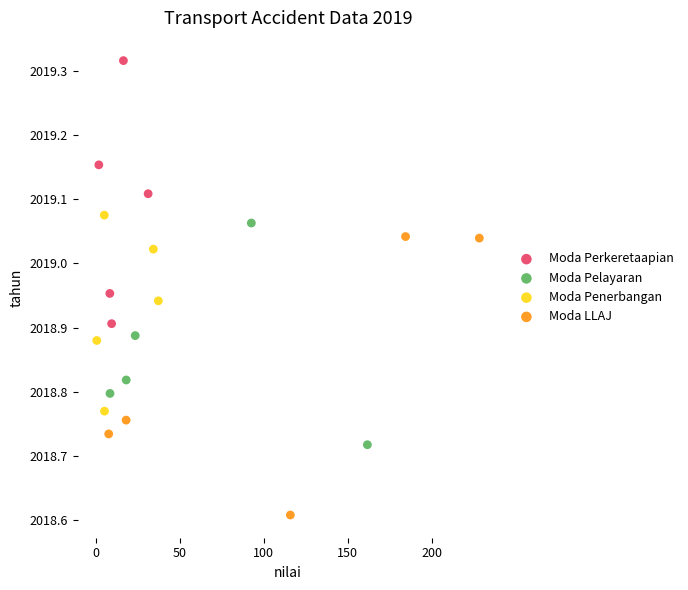

Which series has the largest Y range (max minus min)?

Moda LLAJ